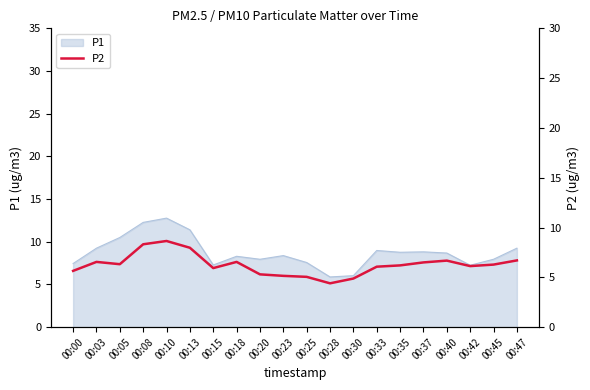

List the labels in order of value, smallest first.

00:28, 00:30, 00:25, 00:23, 00:20, 00:00, 00:15, 00:33, 00:42, 00:35, 00:45, 00:05, 00:37, 00:03, 00:18, 00:40, 00:47, 00:13, 00:08, 00:10